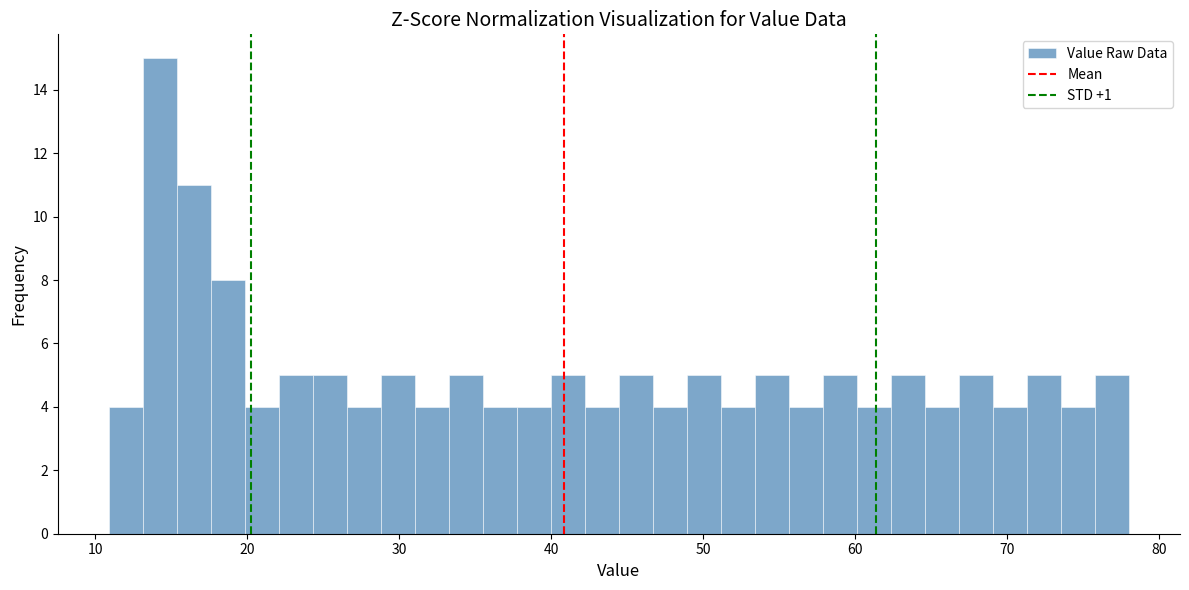

Read against the x-axis, roughly where is the centre of the tallest bar?

14